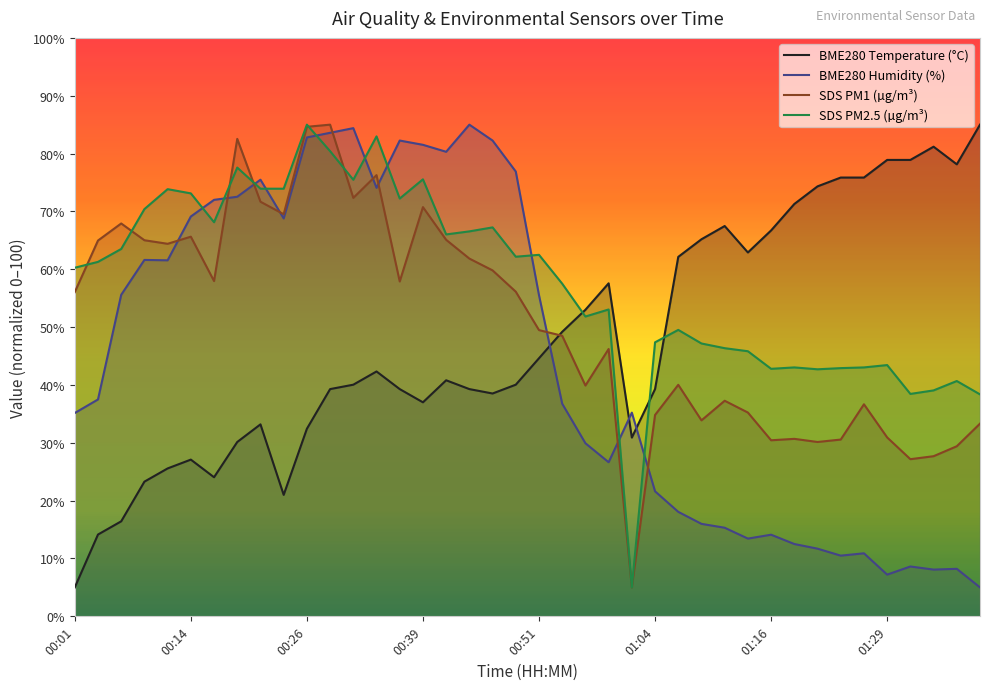

Rank the series by their average value, from highest to lowest.

SDS PM2.5 (µg/m³), SDS PM1 (µg/m³), BME280 Temperature (°C), BME280 Humidity (%)